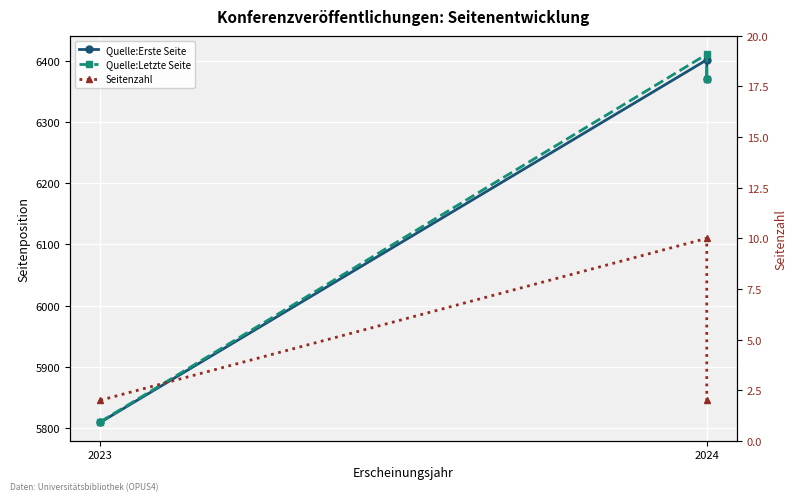

Read the Quelle:Erste Seite value at 2024, to the nearest 100.

6400